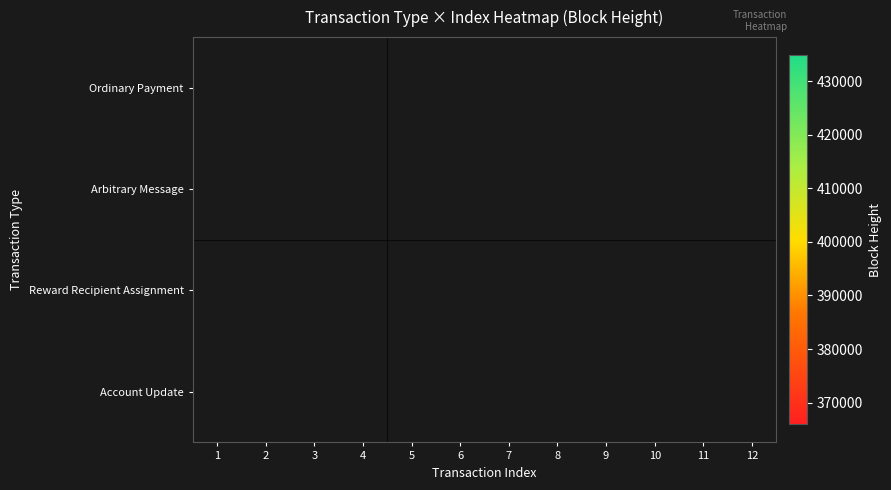

Which has a higher value, 5 or 3?

3